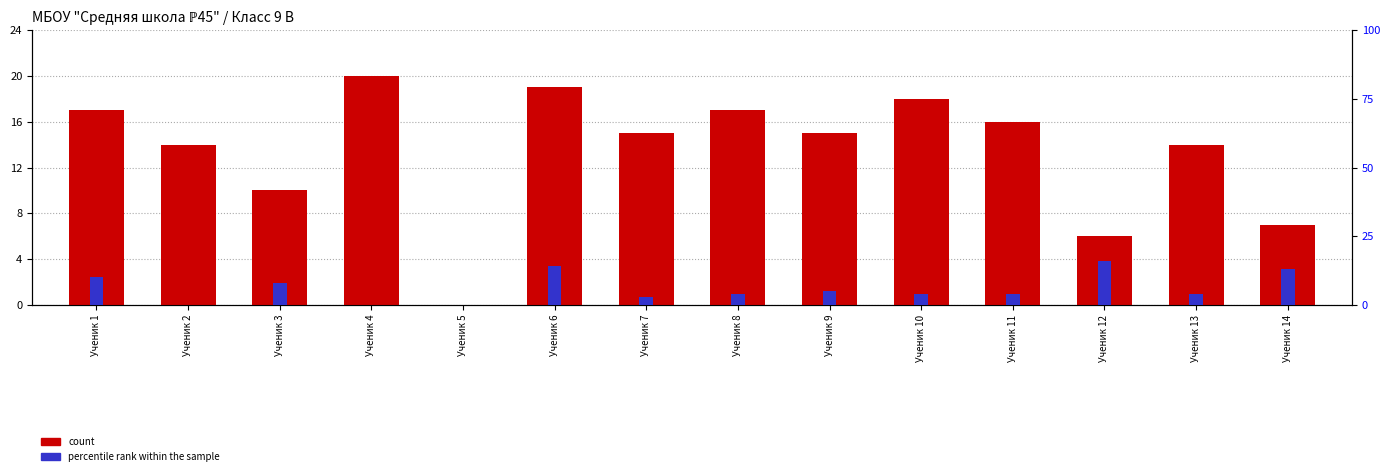

Count the number of categories in the chart.

14